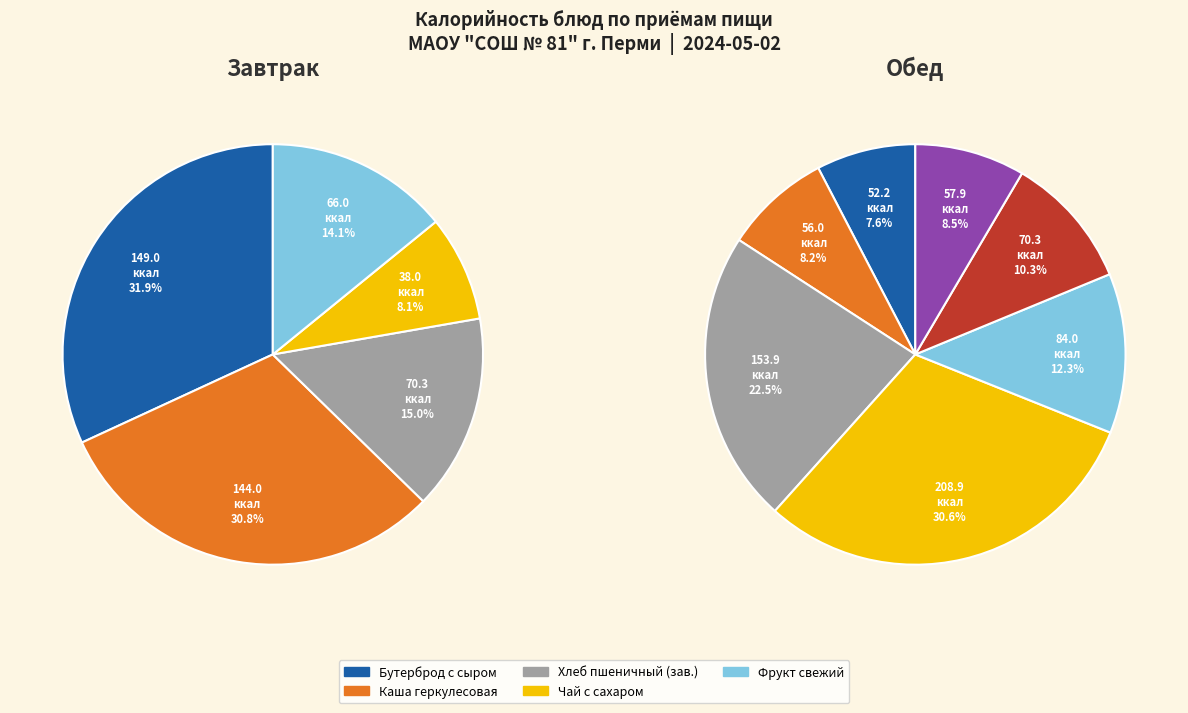

Is Обед the majority of the pie?

Yes